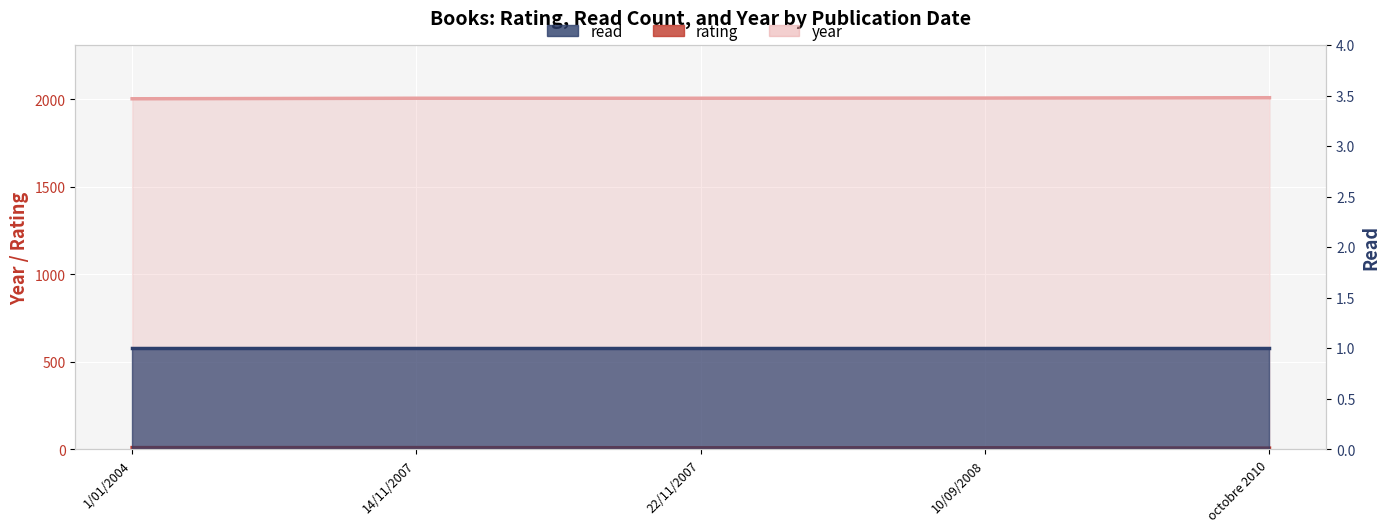

What is the value of the year point at the 5th from the left?

2010